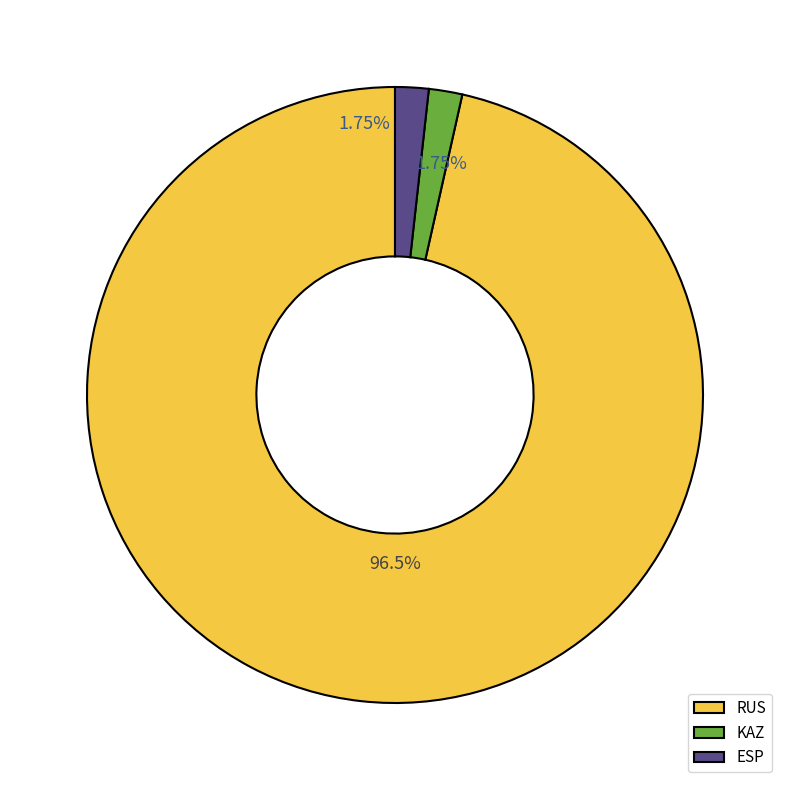

Which has a higher value, KAZ or RUS?

RUS